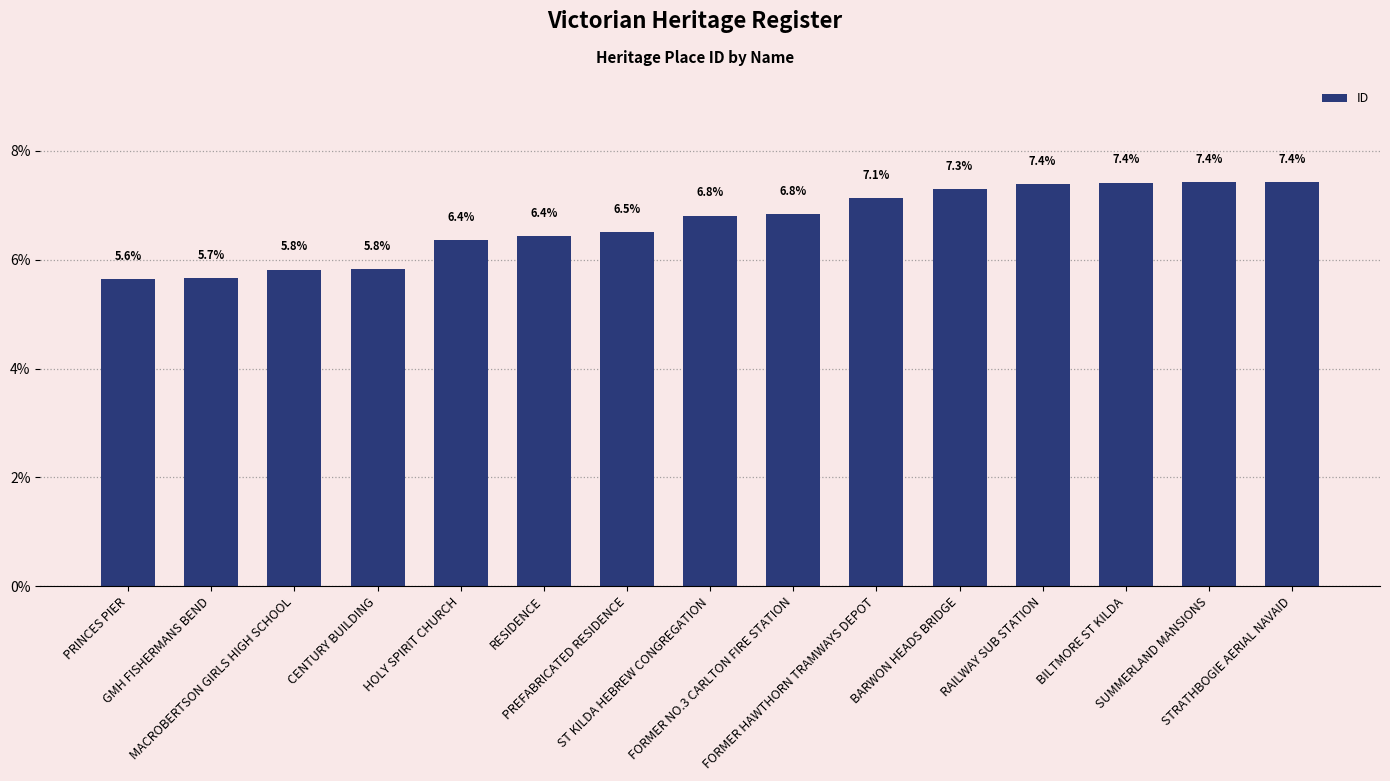

What is the smallest value displayed?

5.6